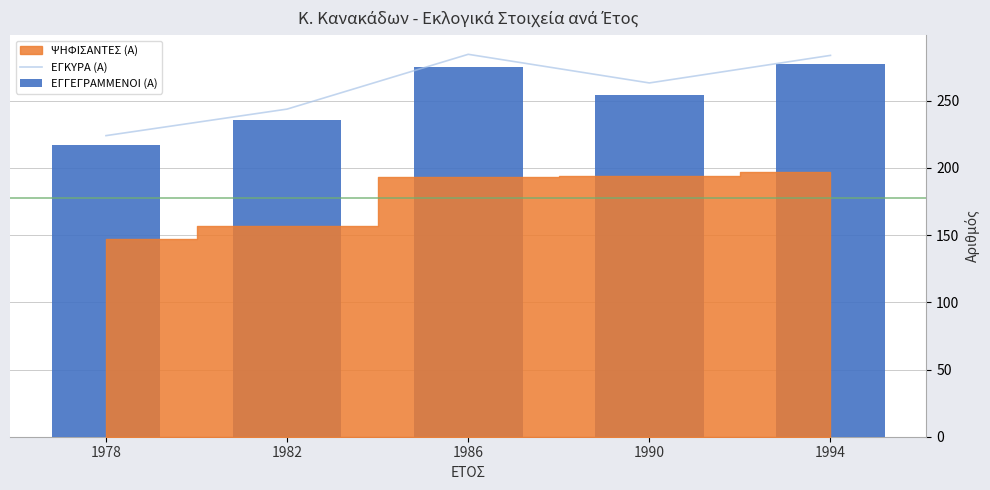

Which category has the lowest value in the ΕΓΚΥΡΑ (Α) series?

1978